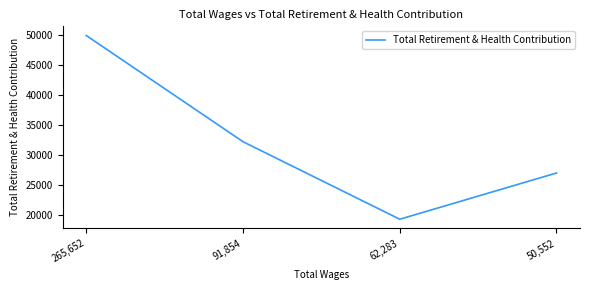

Where is the first local minimum?

62,283